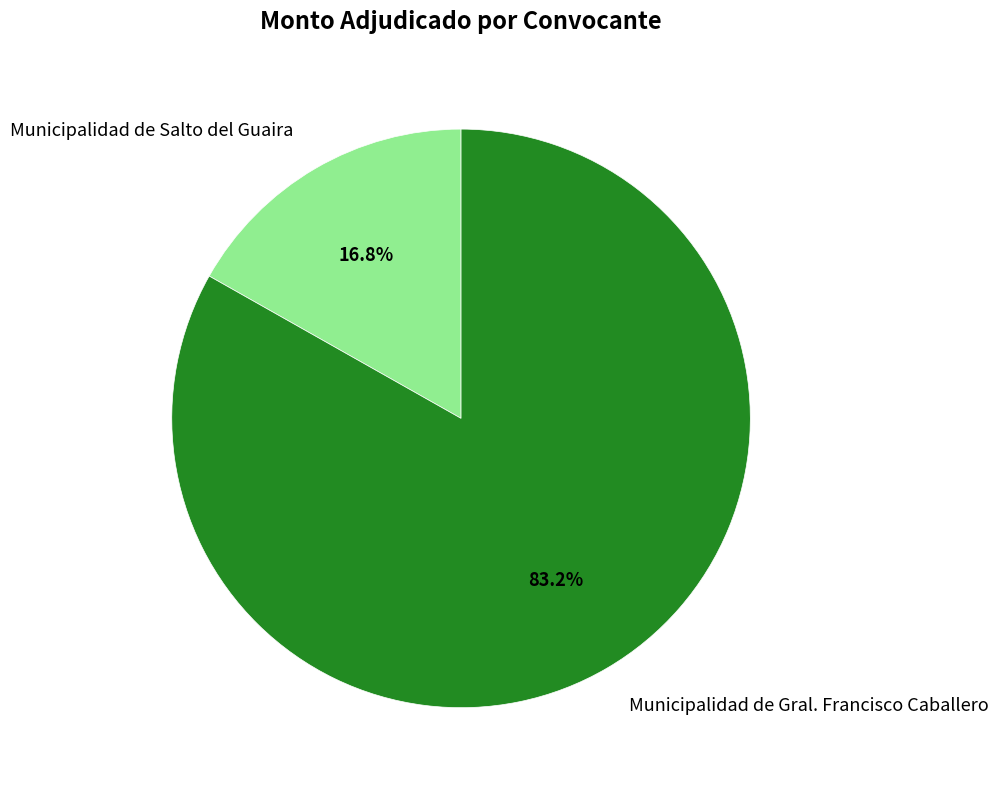

How many segments does this pie chart have?

2